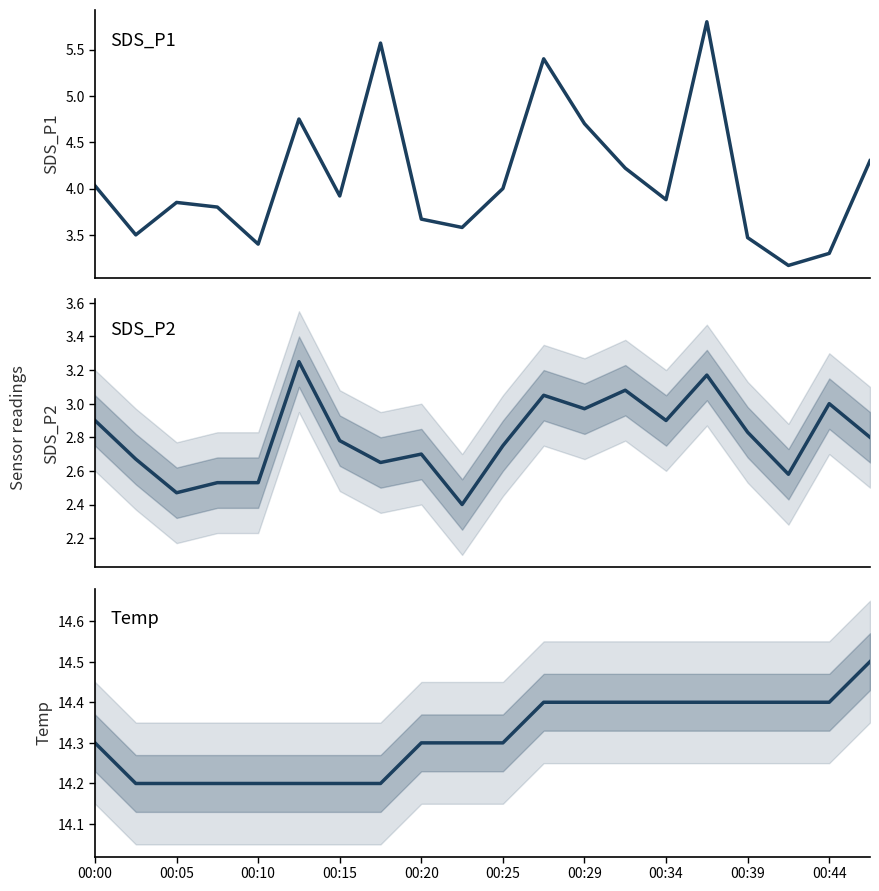

How many interior local peaks does the SDS_P2 series have?

6